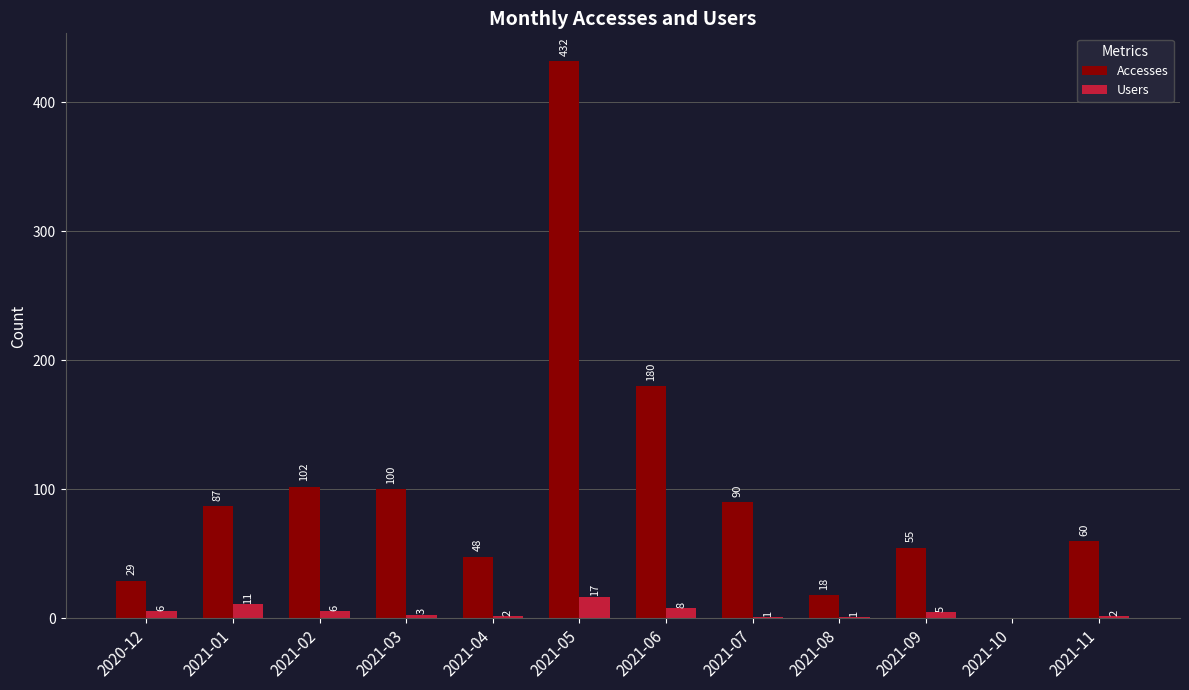

Reading left to right, what are all the values shown in this chart?

Accesses: 2020-12=29	2021-01=87	2021-02=102	2021-03=100	2021-04=48	2021-05=432	2021-06=180	2021-07=90	2021-08=18	2021-09=55	2021-10=0	2021-11=60
Users: 2020-12=6	2021-01=11	2021-02=6	2021-03=3	2021-04=2	2021-05=17	2021-06=8	2021-07=1	2021-08=1	2021-09=5	2021-10=0	2021-11=2